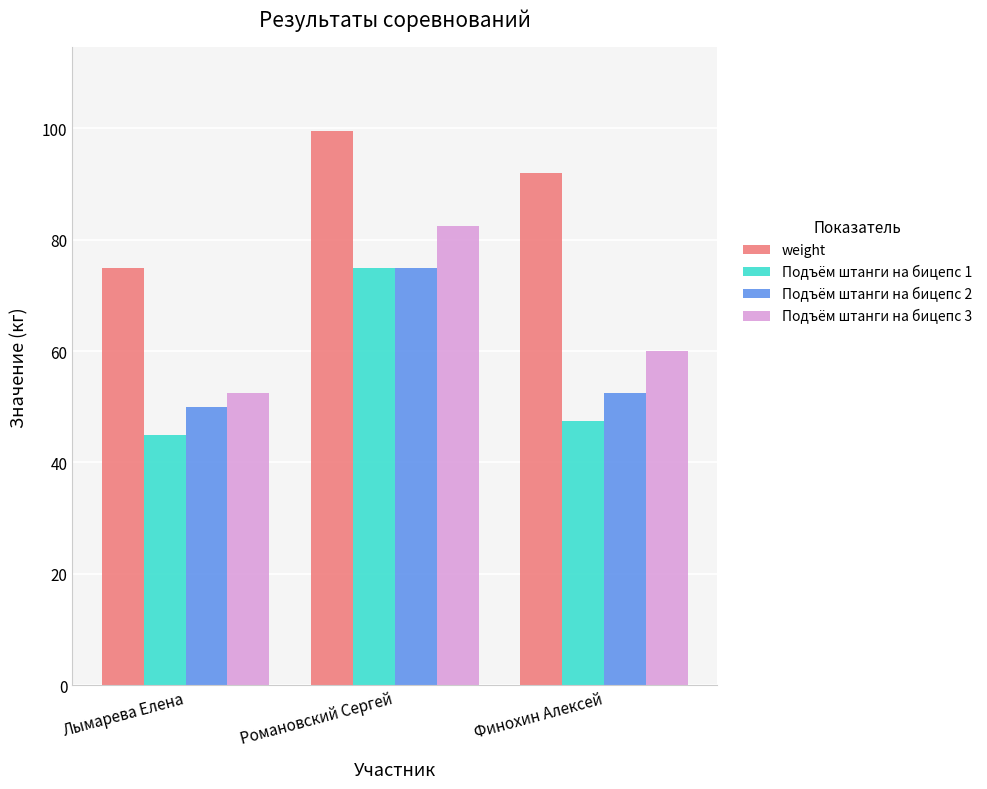

What is the sum of the Подъём штанги на бицепс 2 values at Финохин Алексей and Романовский Сергей?

127.5